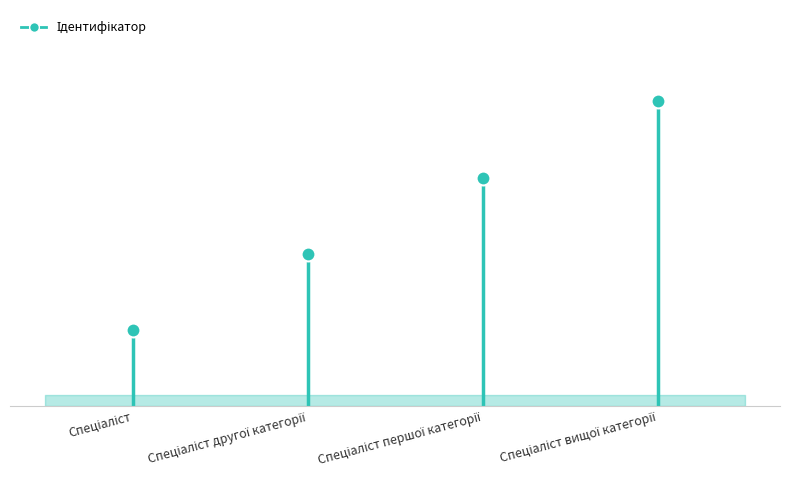

The chart shows a value of 3 at Спеціаліст першої категорії. True or false?

True